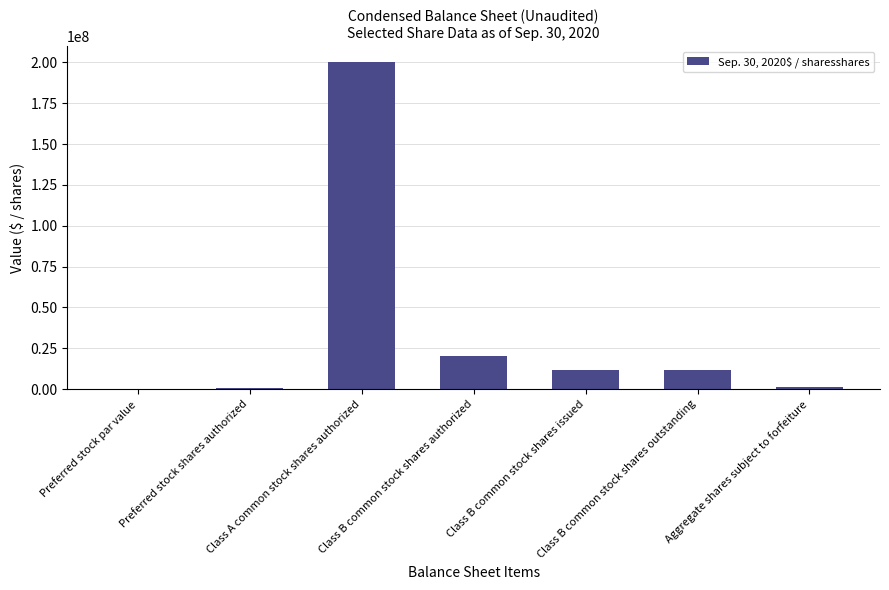

Are the bars horizontal?

No